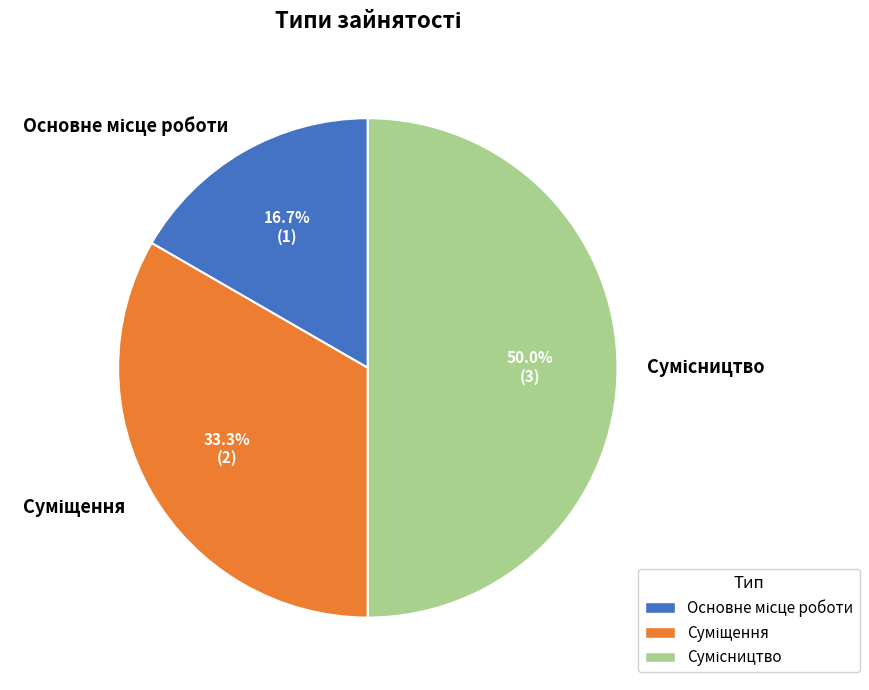

Rank the categories by value from highest to lowest.

Сумісництво, Суміщення, Основне місце роботи